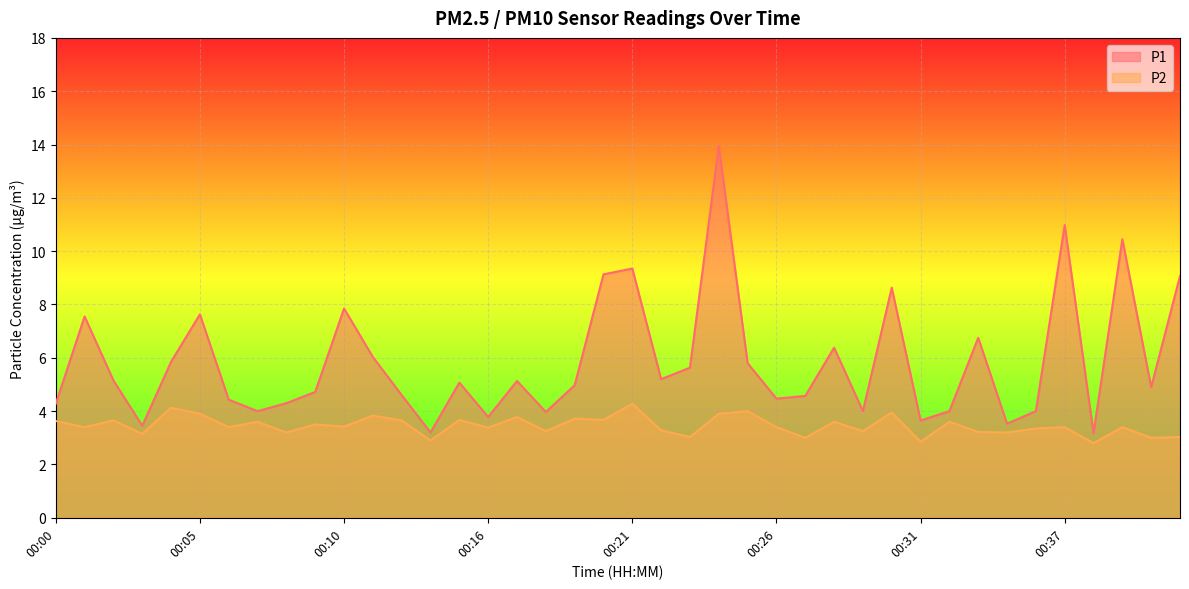

Where is P1 nearest to the value 8?

00:10